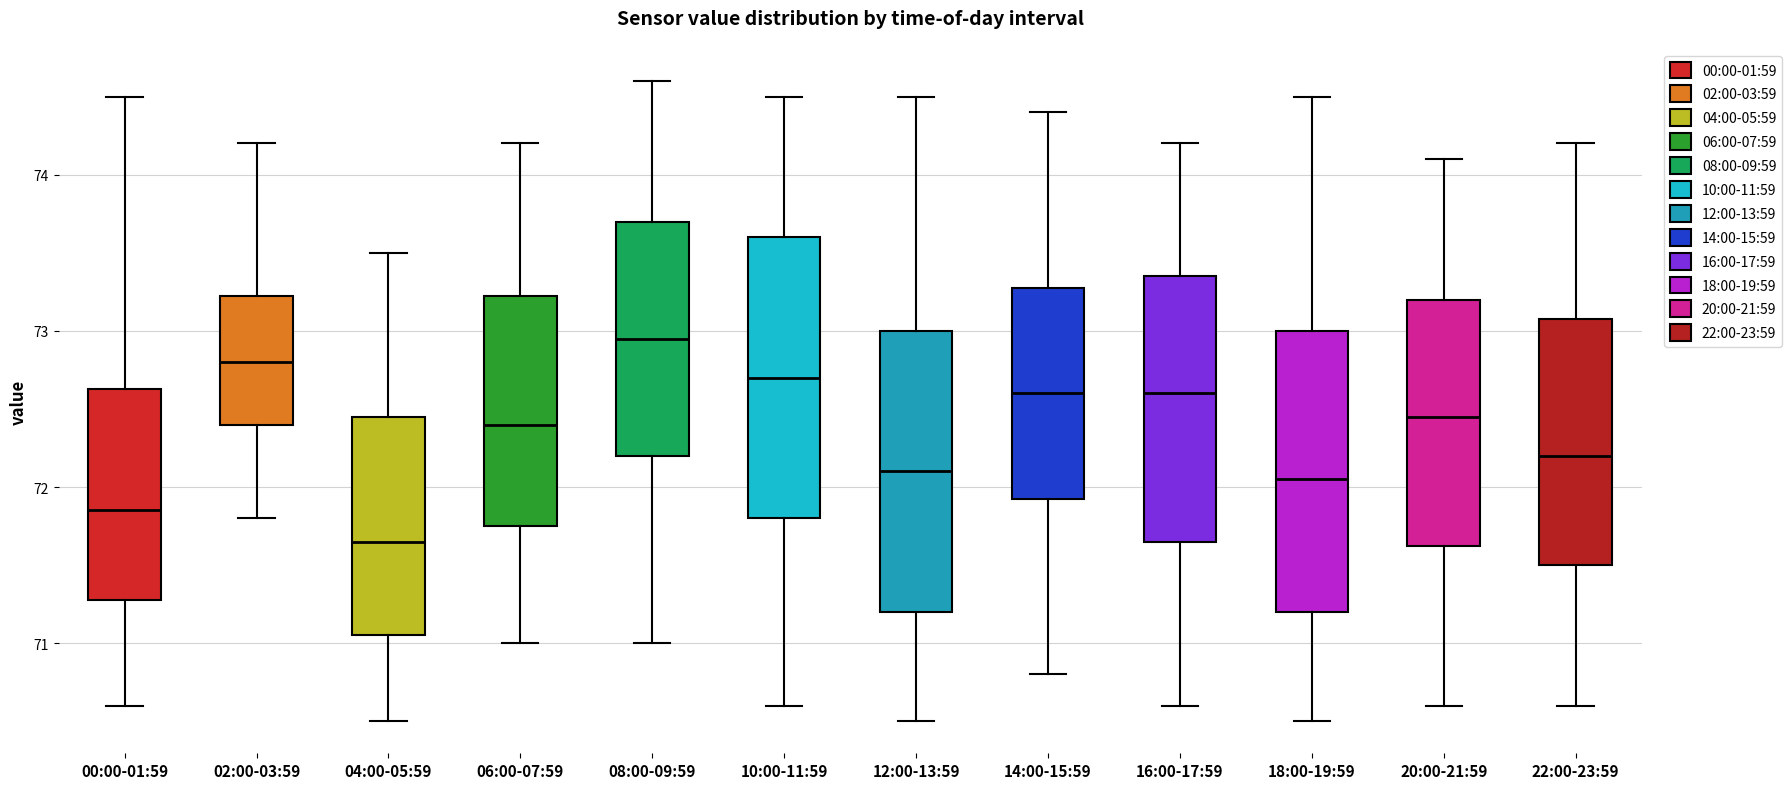

Which box has the lowest median line?

04:00-05:59